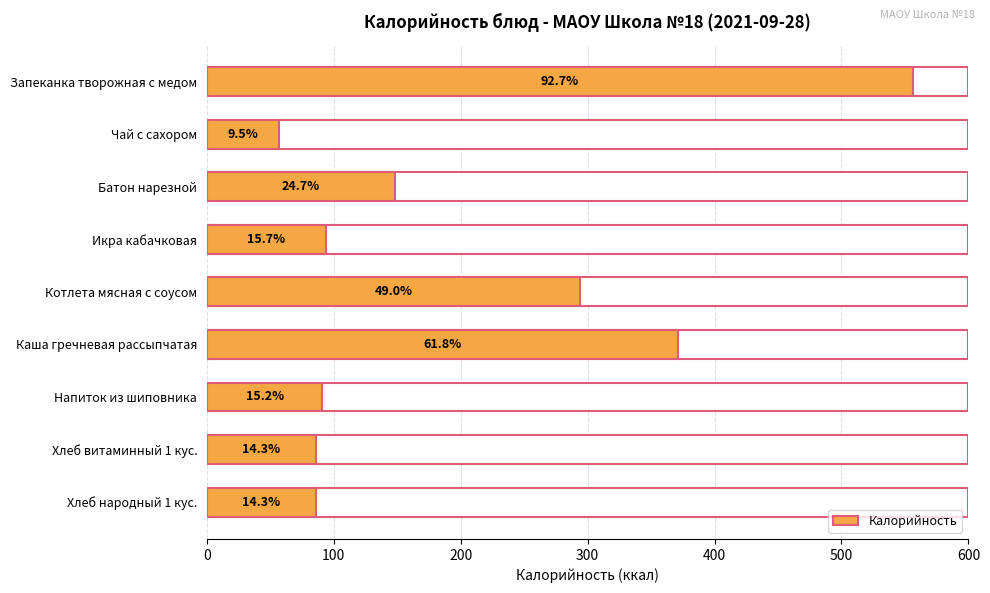

Does the chart contain any negative values?

No